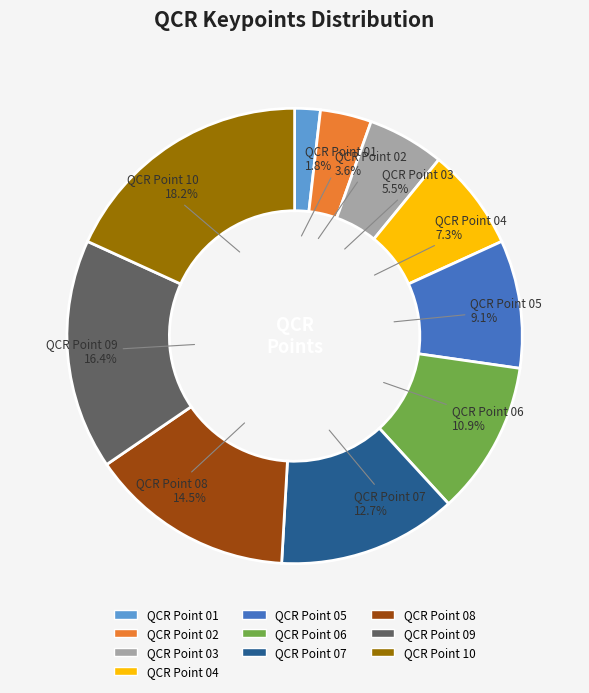

To the nearest percent, what is the difference between the QCR Point 03 and QCR Point 09 slice percentages?

11%